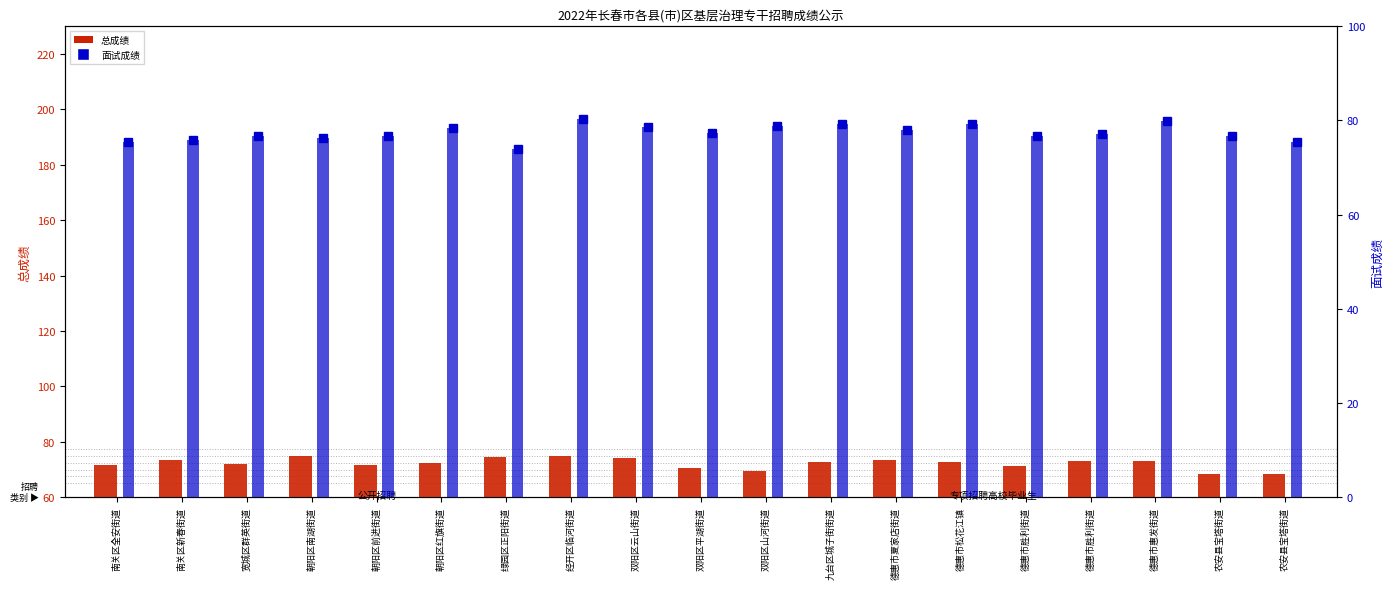

Reading right to left, what are all the values shown in this chart?

总成绩: 68.3	68.3	73.2	73.0	71.2	72.7	73.5	72.6	69.5	70.6	74.1	74.9	74.4	72.2	71.7	75.1	72.0	73.4	71.5
面试成绩: 75.4	76.8	80.0	77.0	76.7	79.3	77.9	79.2	78.8	77.4	78.7	80.3	74.0	78.4	76.8	76.3	76.6	76.0	75.4
面试成绩_bar: 75.4	76.8	80.0	77.0	76.7	79.3	77.9	79.2	78.8	77.4	78.7	80.3	74.0	78.4	76.8	76.3	76.6	76.0	75.4